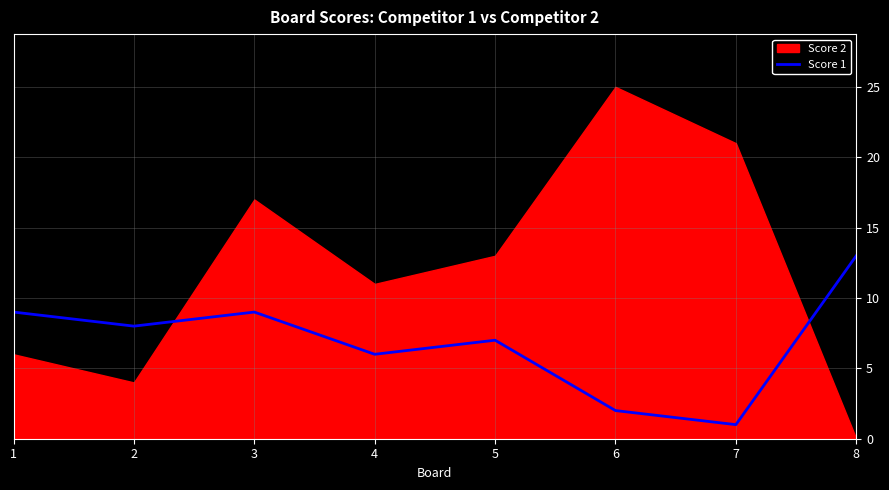

Rank the categories by value from highest to lowest.

8, 1, 3, 2, 5, 4, 6, 7